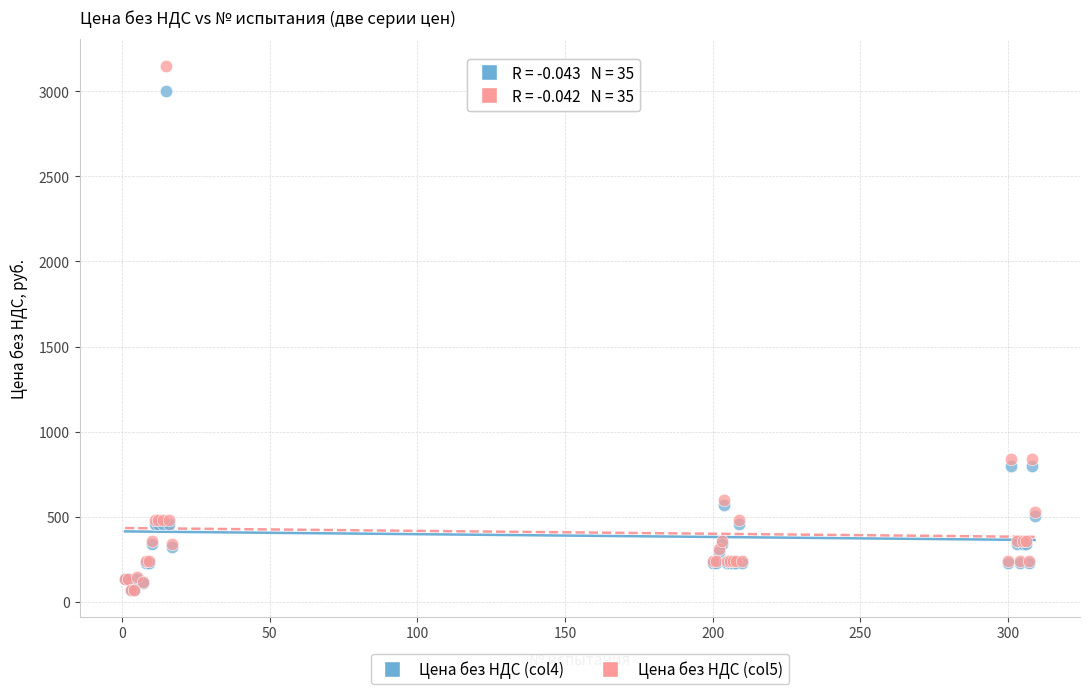

What are all the series names shown in the legend?

Цена без НДС (col4), Цена без НДС (col5)